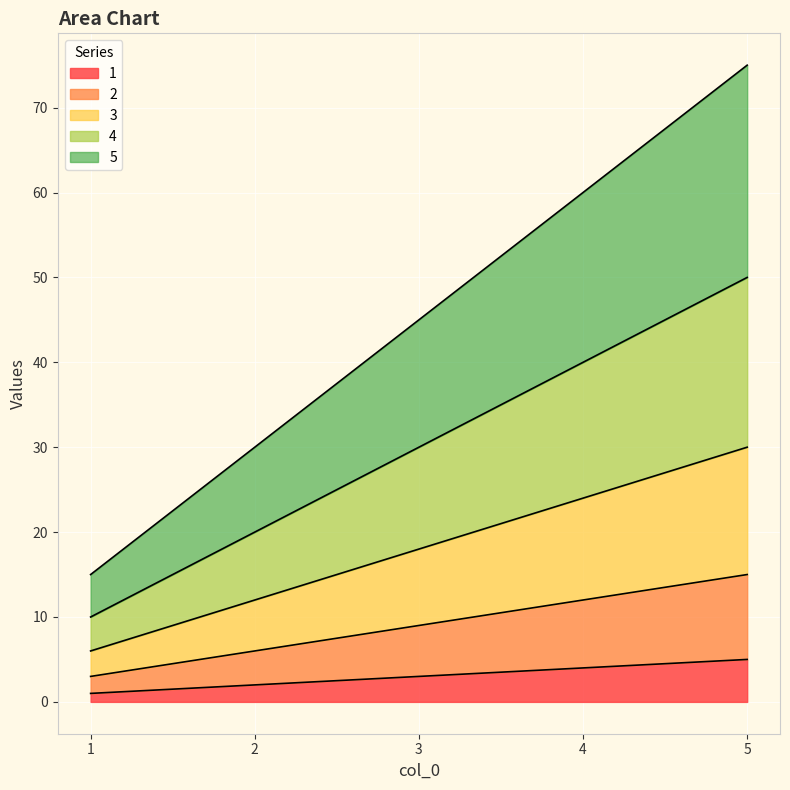

Which series has the largest total across all categories?

5